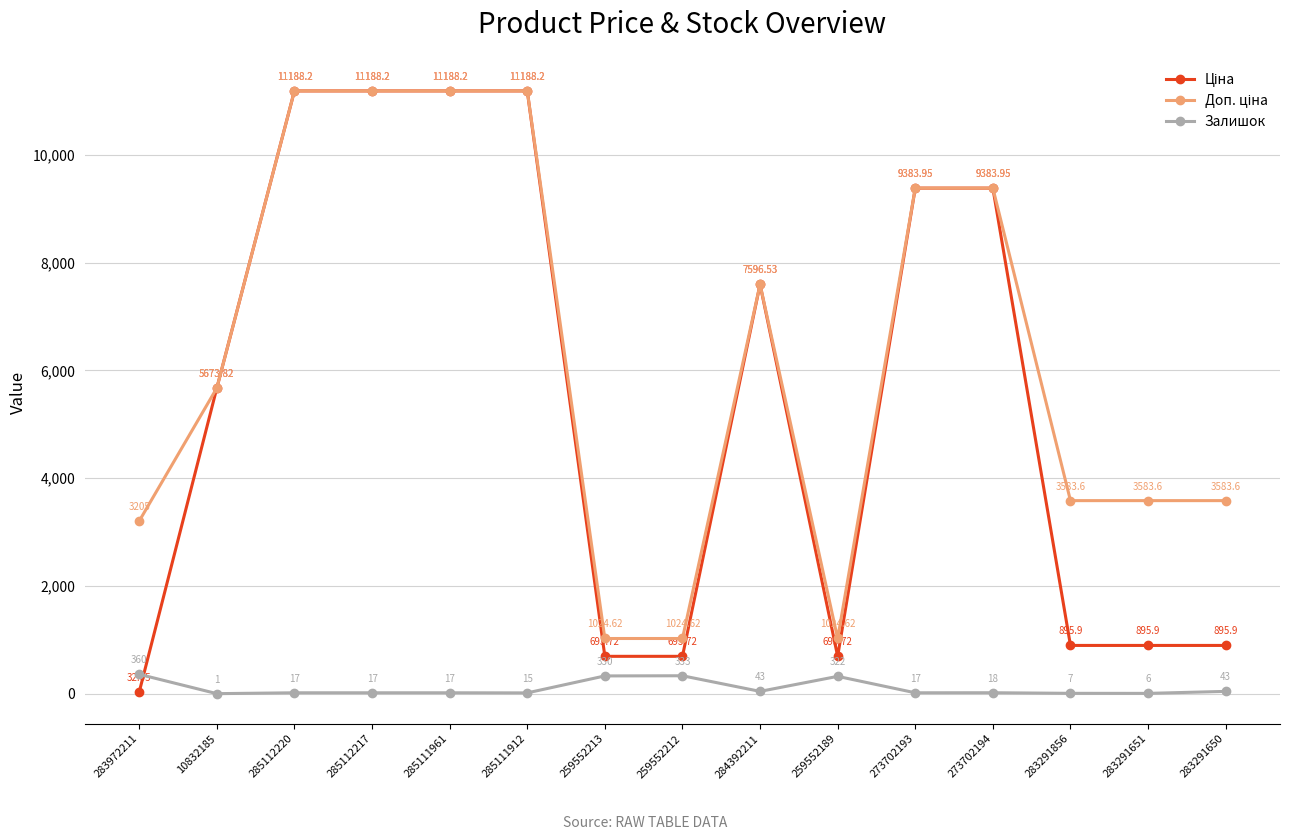

How many distinct data groups are displayed?

3